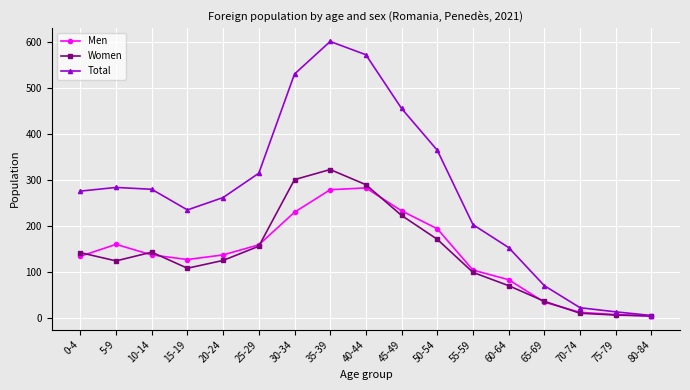

Which series changed the most between 0-4 and 30-34?

Total